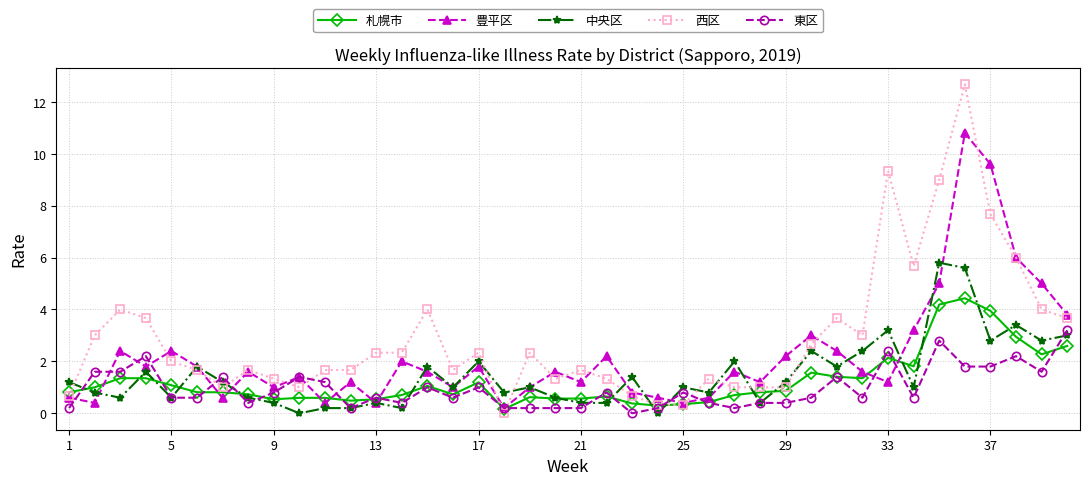

At how many categories does at least one series exceed 7?

4